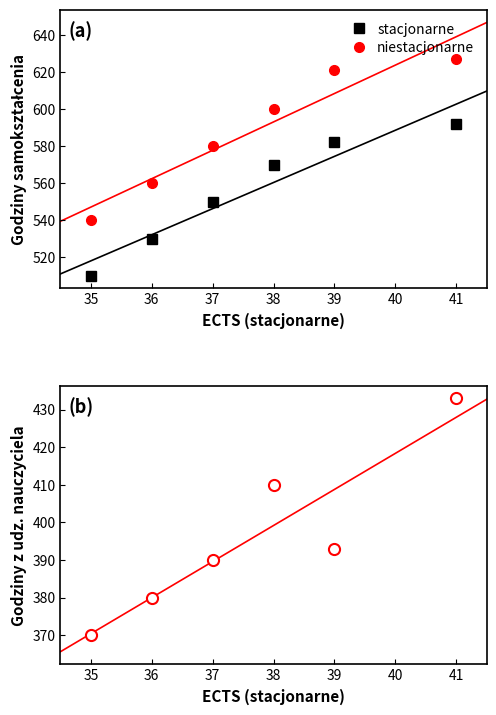

True or false: stacjonarne and niestacjonarne intersect in this chart.

False